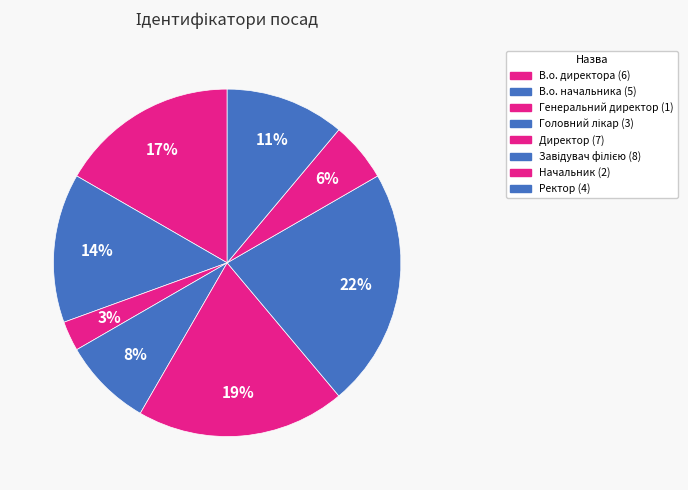

What percentage is the Директор slice, to the nearest percent?

19%